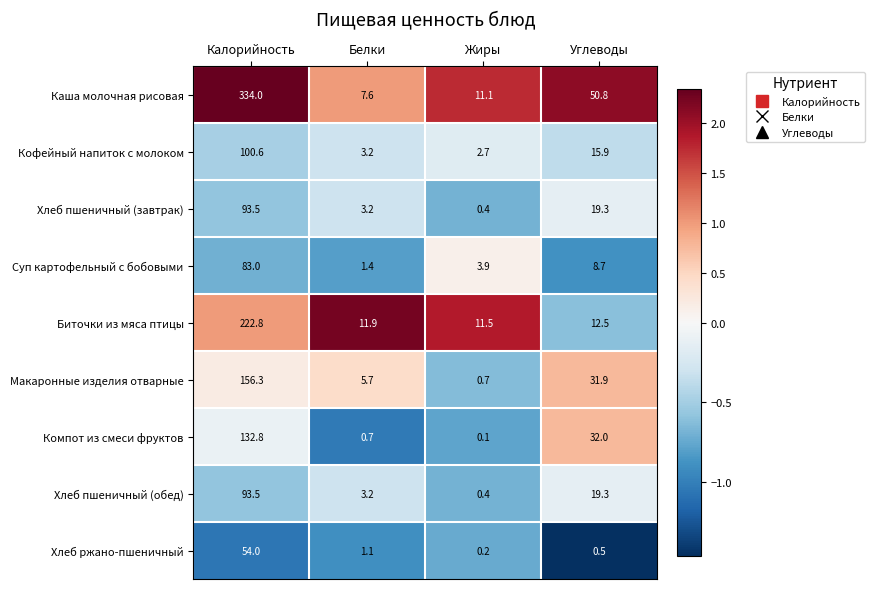

Is the value of Хлеб ржано-пшеничный at Углеводы greater than the value of Биточки из мяса птицы at Жиры?

No